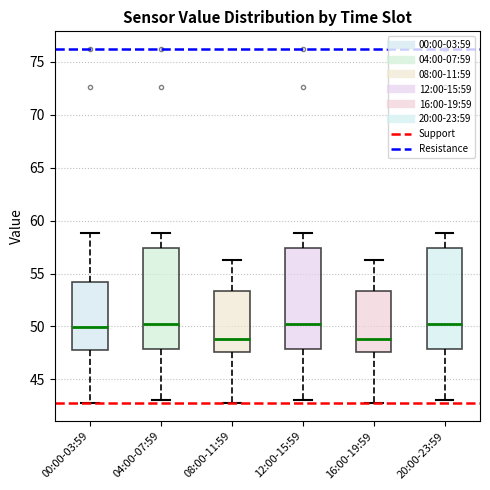

Where is the lower edge of the box for 16:00-19:59 on the y-axis? The values are not printed on the chart, so give them approximately, as read against the axis.

47.5